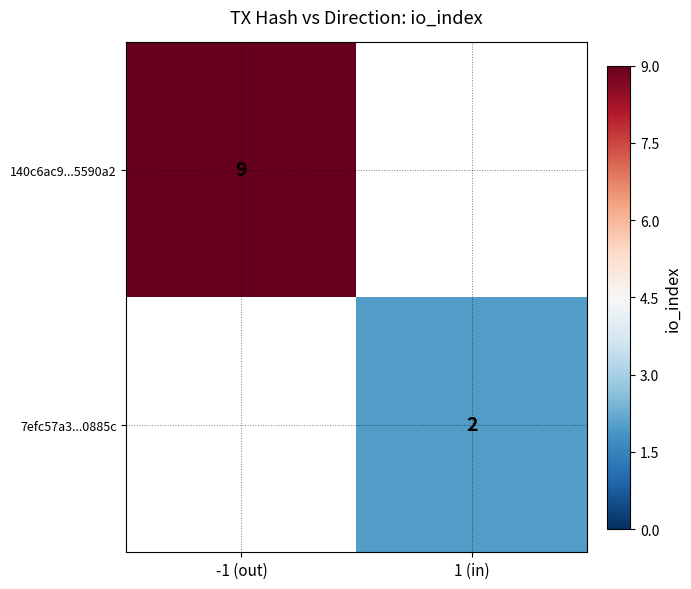

The 7efc57a3...0885c series shows 2 at 1 (in). True or false?

True